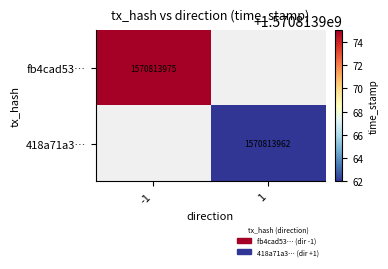

List the labels in order of 418a71a3… value, smallest first.

-1, 1